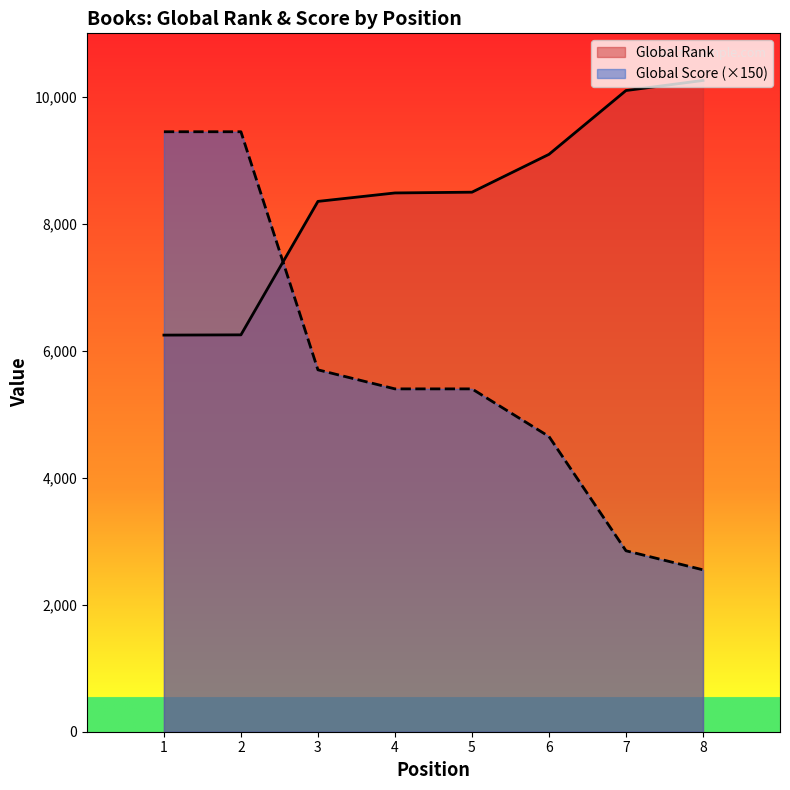

List the series in order of their peak value, lowest first.

Global Score (×150), Global Rank